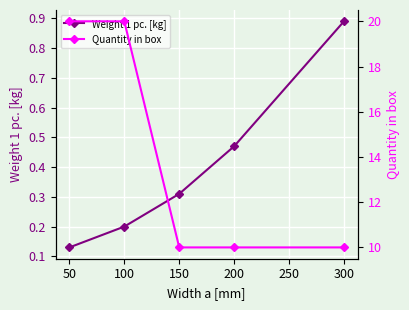

The Weight 1 pc. [kg] series shows 0.3 at 100. True or false?

False